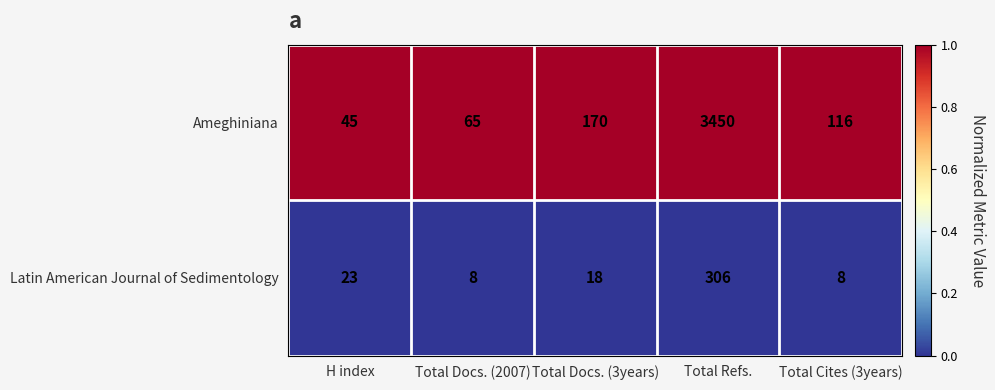

Which series has the largest range (max minus min)?

Ameghiniana